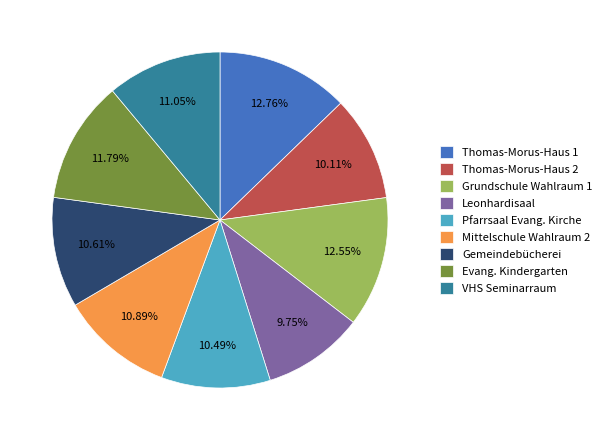

Does VHS Seminarraum account for over 50% of the chart?

No